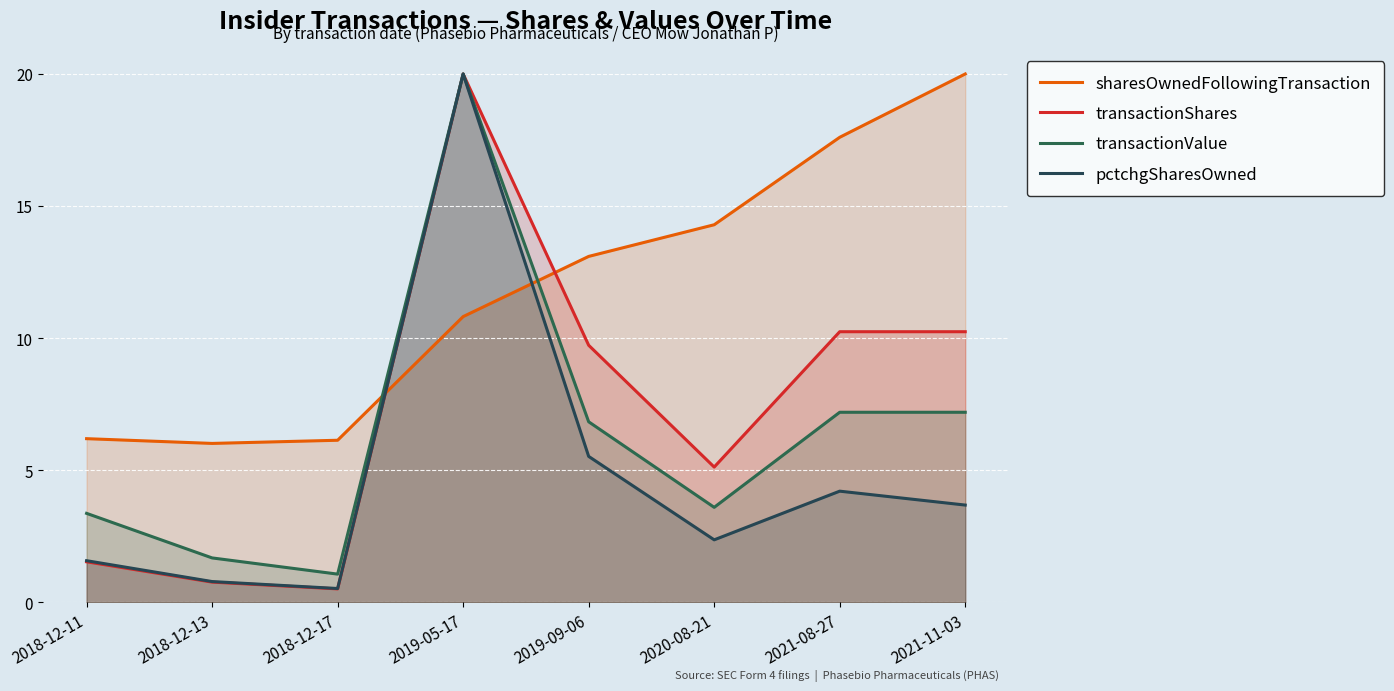

What are all the series names shown in the legend?

sharesOwnedFollowingTransaction, transactionShares, transactionValue, pctchgSharesOwned